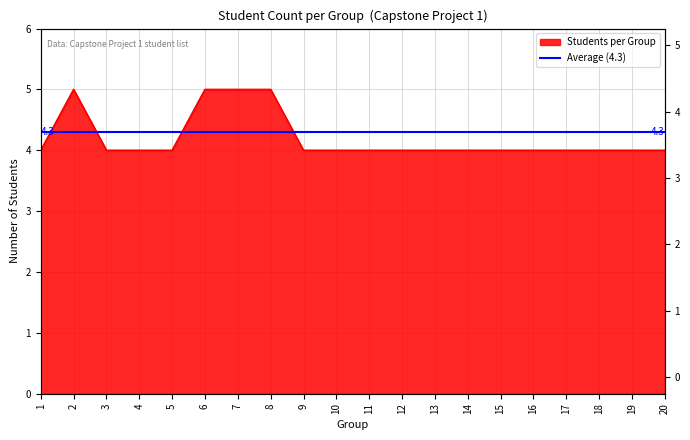

Reading right to left, what are all the values shown in this chart?

4	4	4	4	4	4	4	4	4	4	4	4	5	5	5	4	4	4	5	4